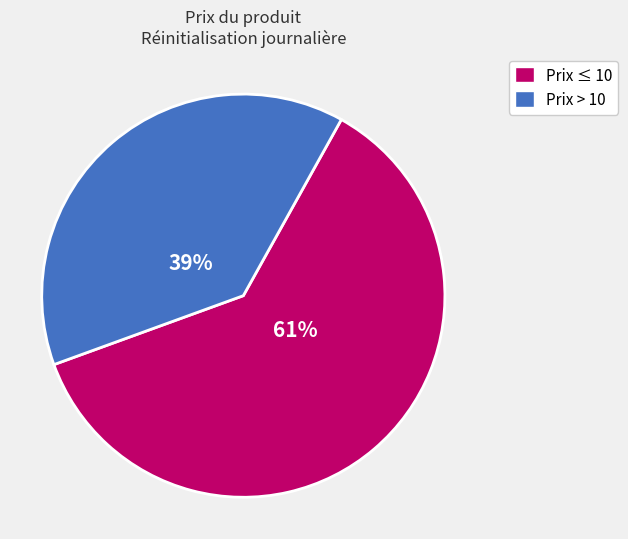

To the nearest percent, what is the average slice percentage?

50%